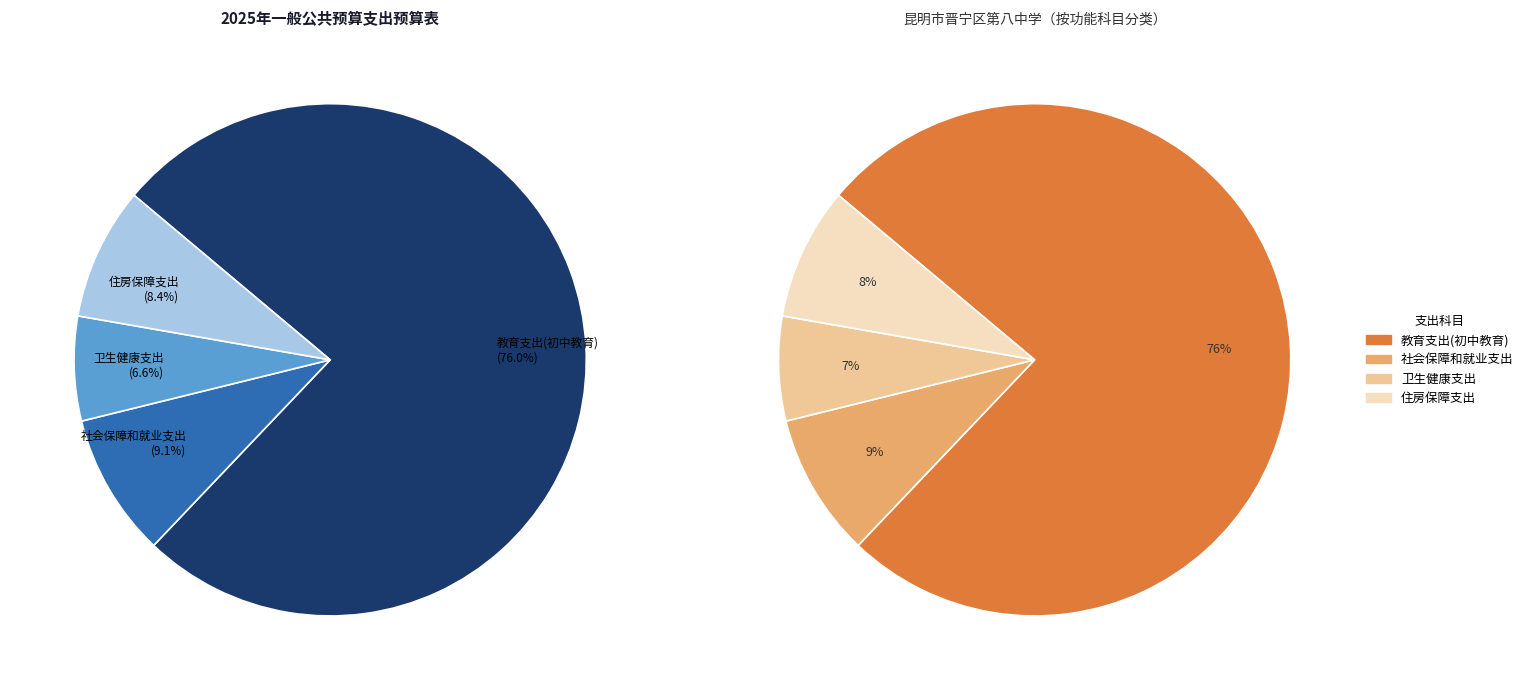

Is 教育支出(初中教育) the majority of the pie?

Yes